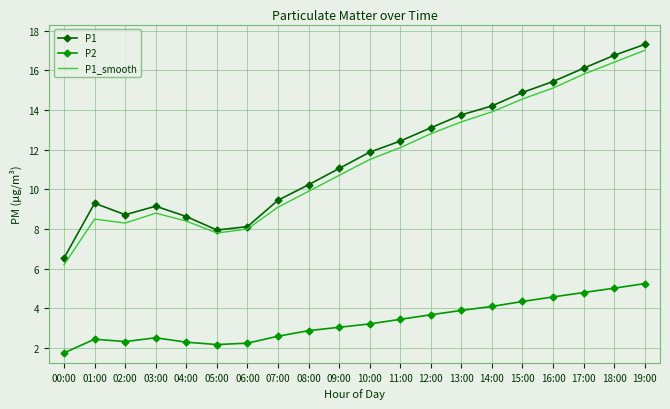

What value does the P1 series have at 05:00?

8.0